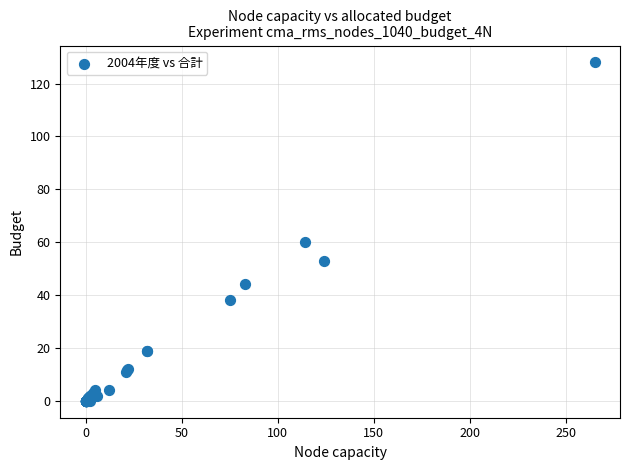

What Y value in the scatter plot is closest to 64?

60.0